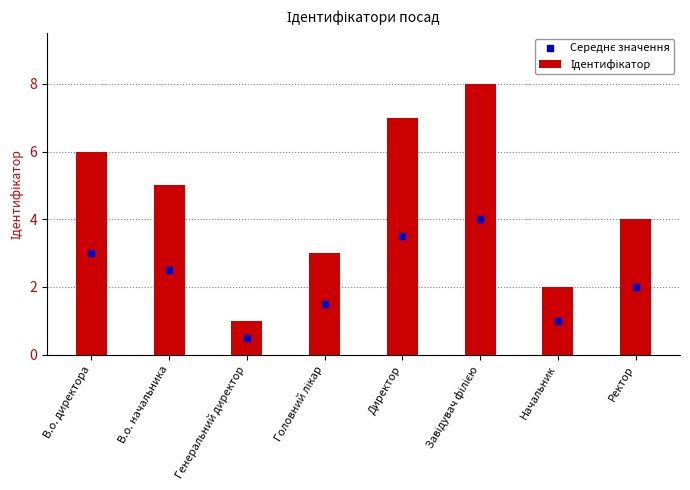

What are all the series names shown in the legend?

Ідентифікатор, Середнє значення